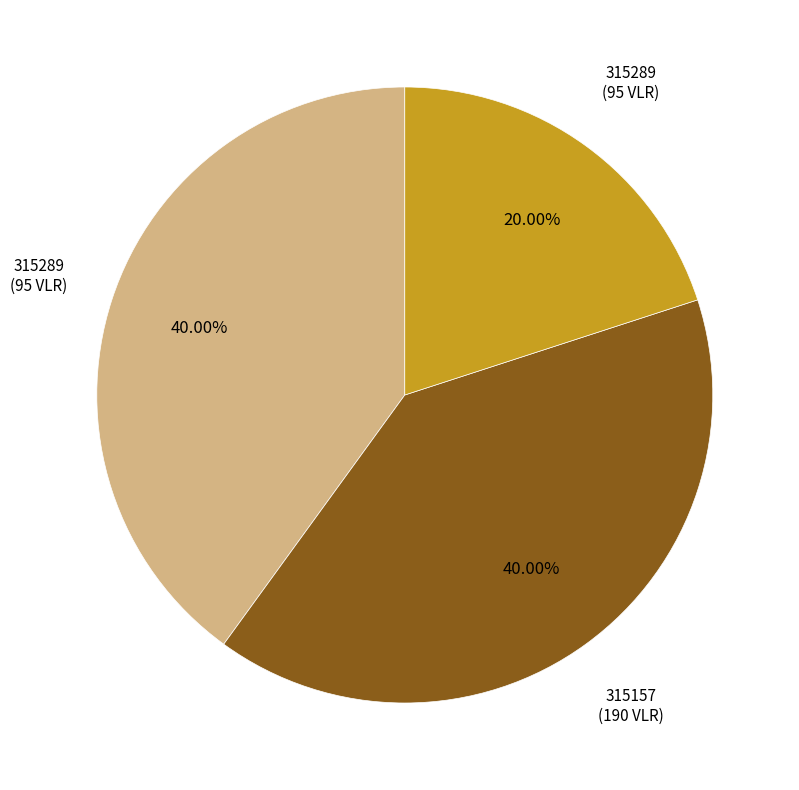

Is there a majority slice in this chart?

No